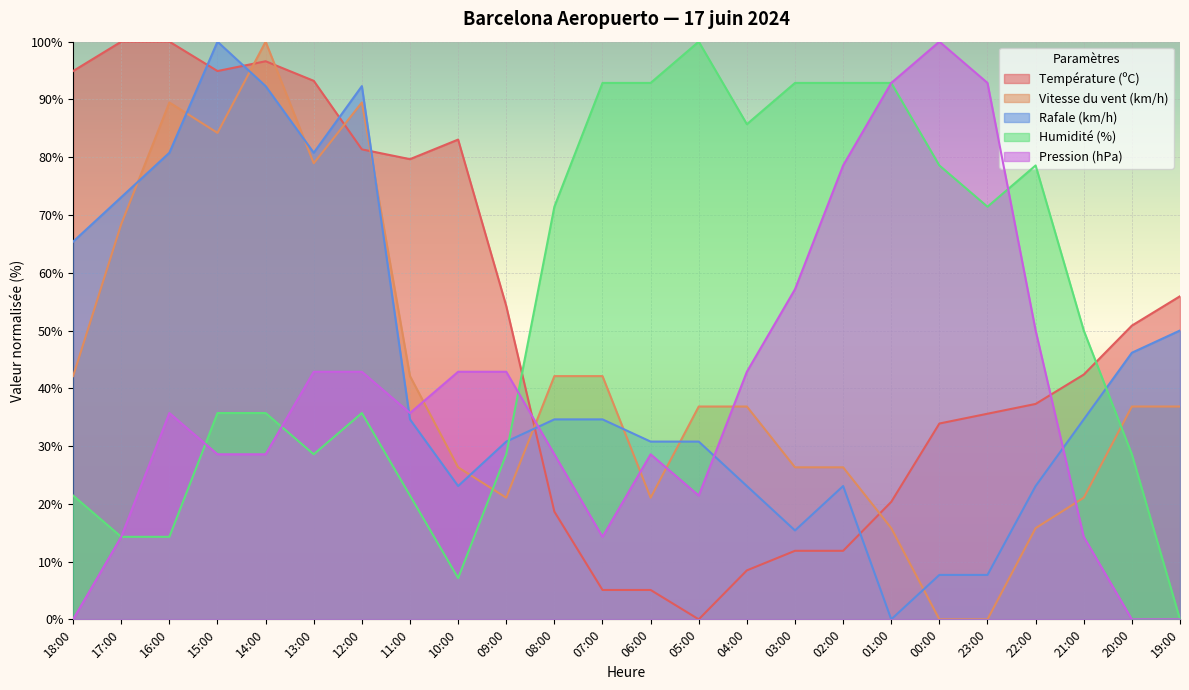

What position from the right is 21:00?

3